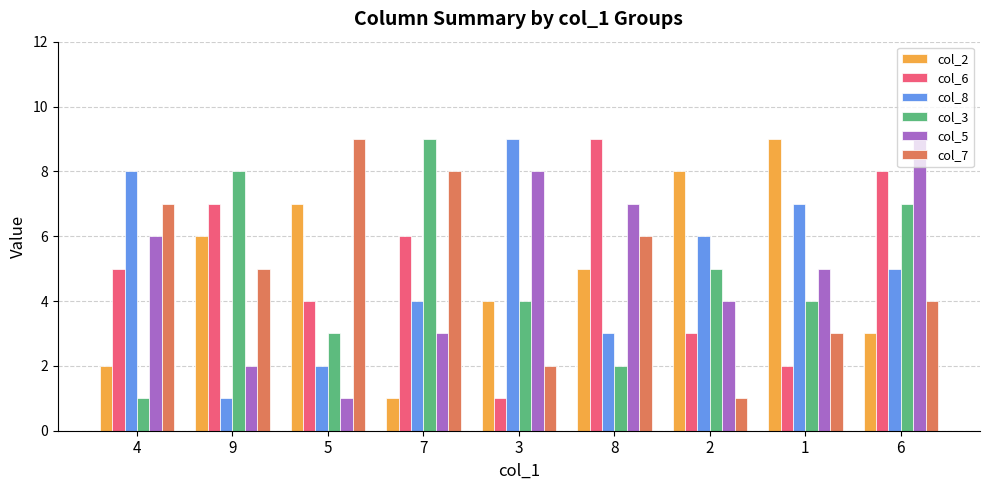

Are the bars grouped side by side (vs. stacked)?

Yes